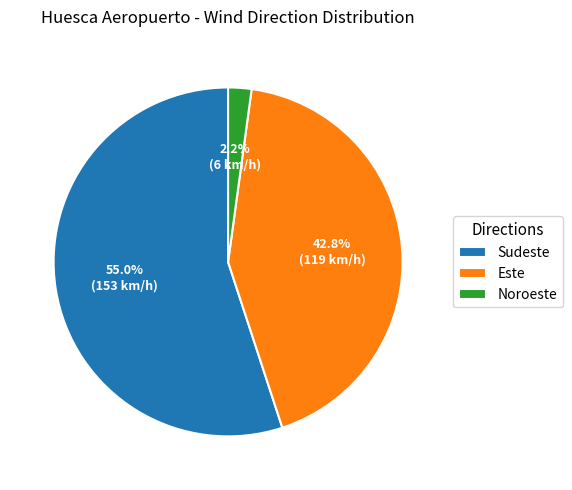

Approximately how many times larger is the value at Este compared to Sudeste?

0.8